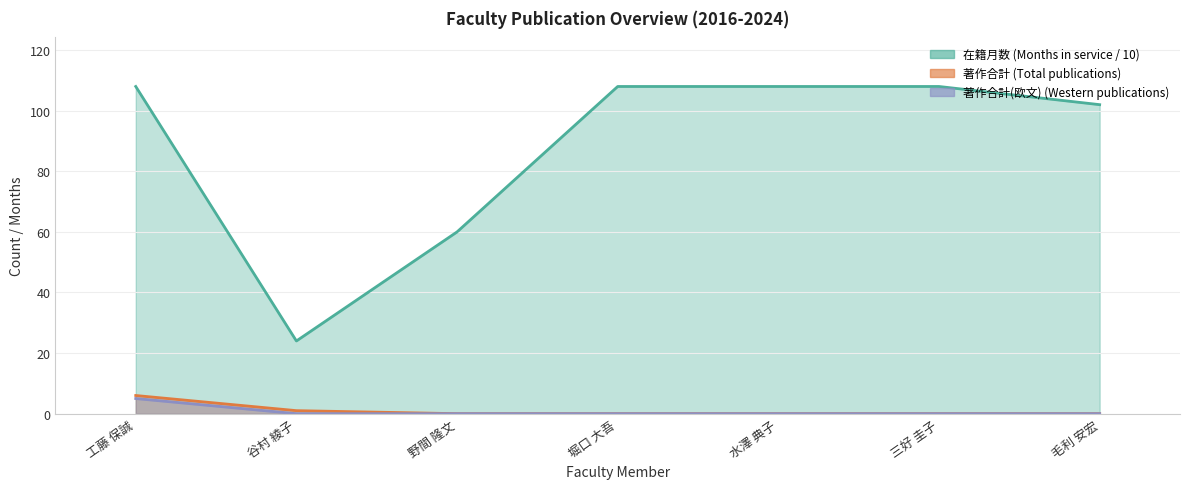

Which label corresponds to the largest value in the chart?

工藤 保誠